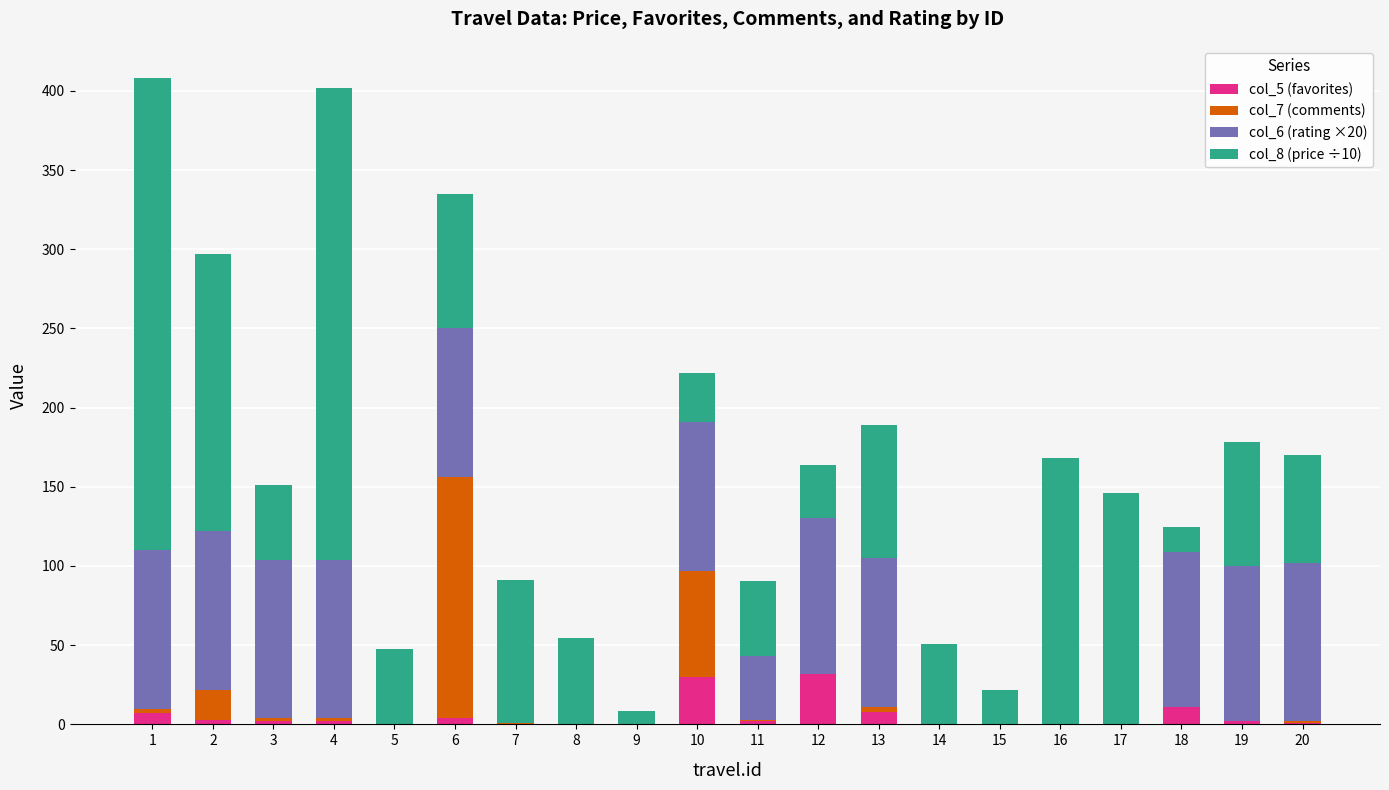

What is the total value across all series at 8?

54.5